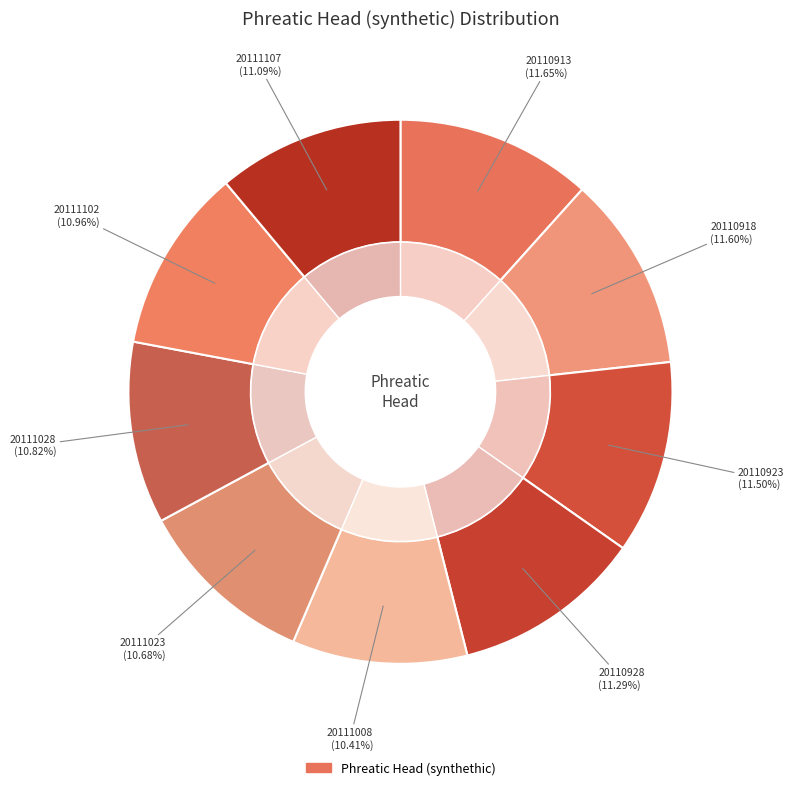

To the nearest percent, what is the average slice percentage?

11%